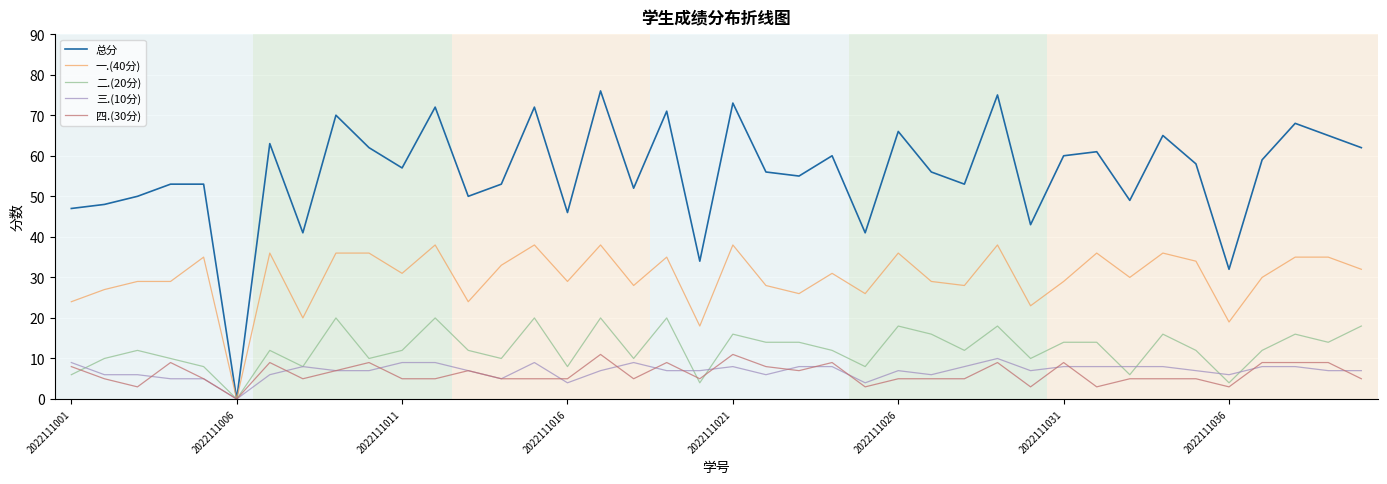

What is the greatest value displayed?

76